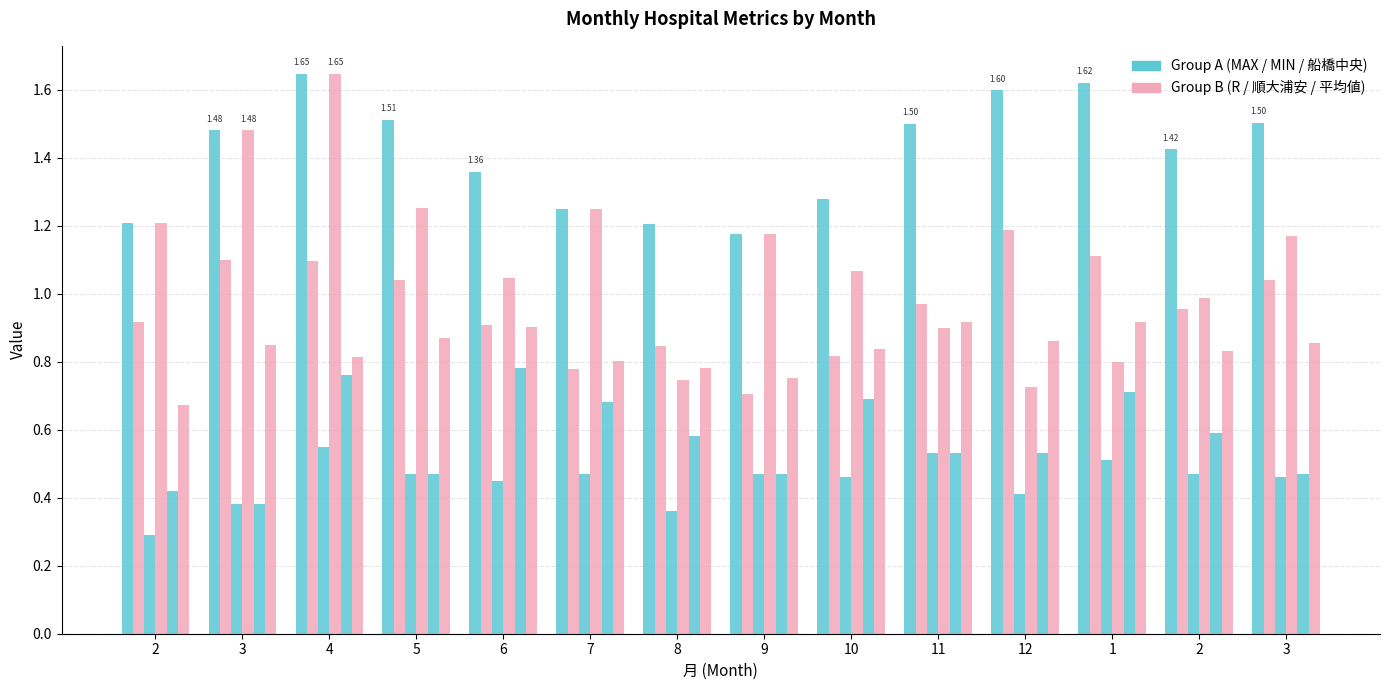

How many bars are there in total?

84